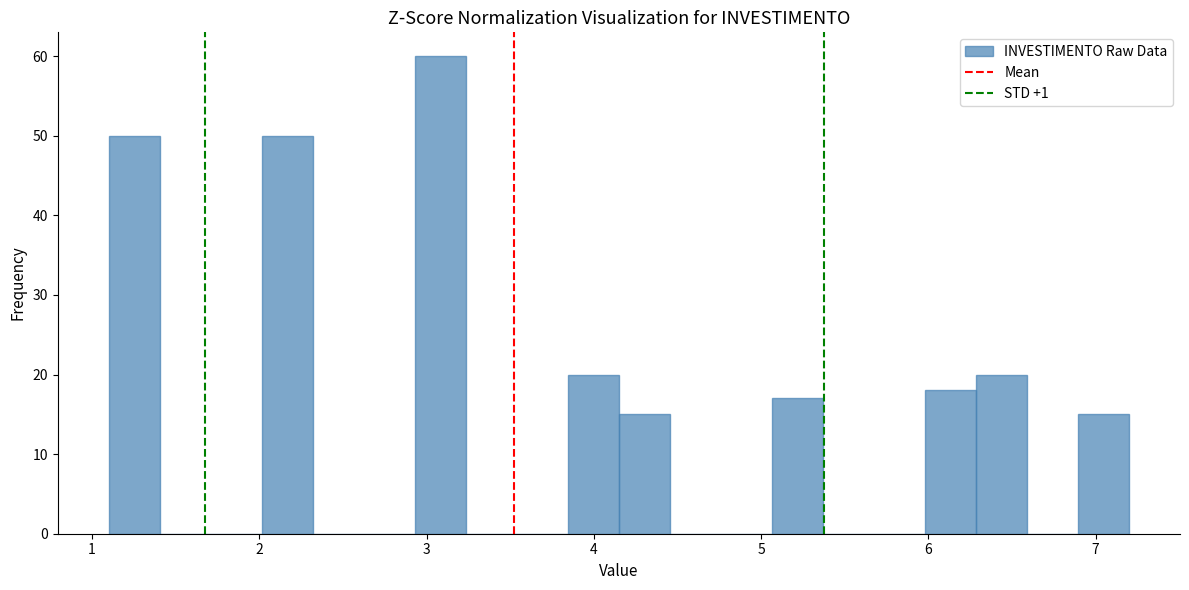

Read against the x-axis, roughly where is the centre of the tallest bar?

3.1